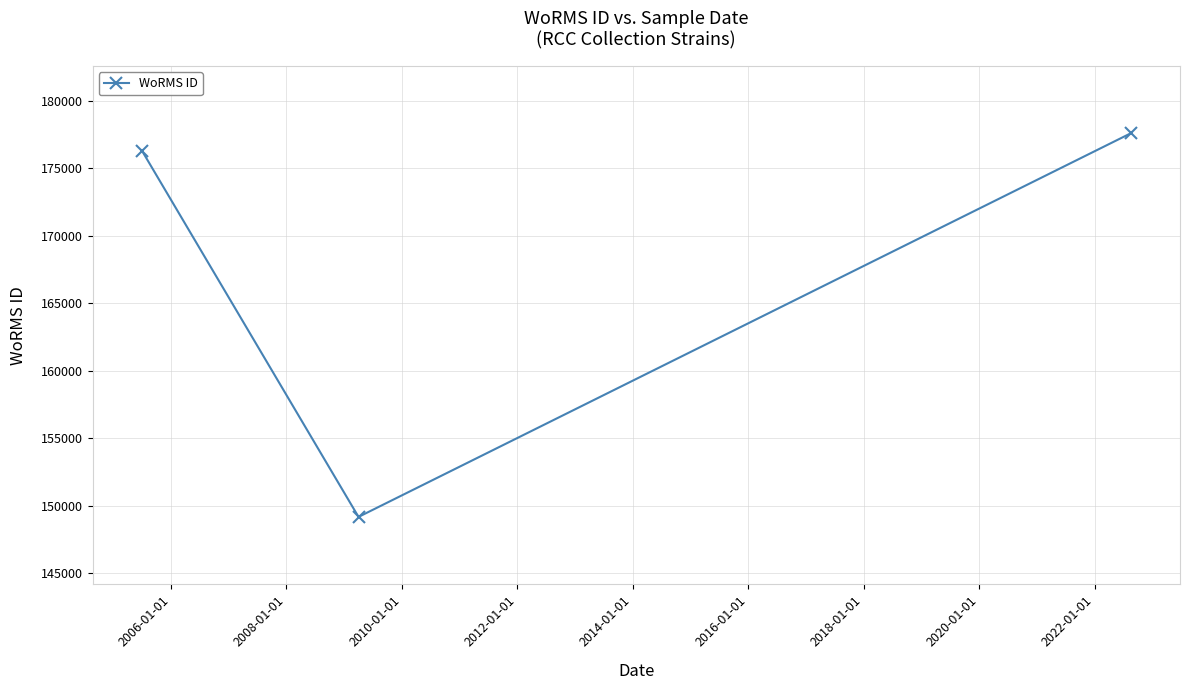

What is the smallest value displayed?

149181